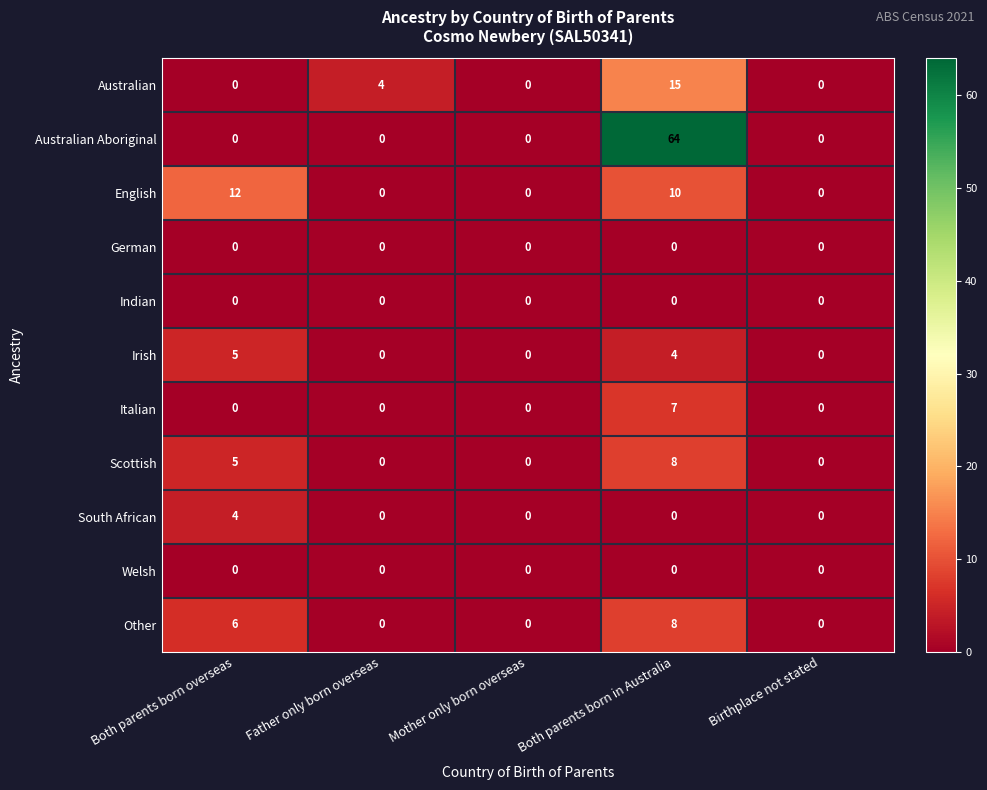

What is the difference between the second highest and second lowest values in the Irish series?

4